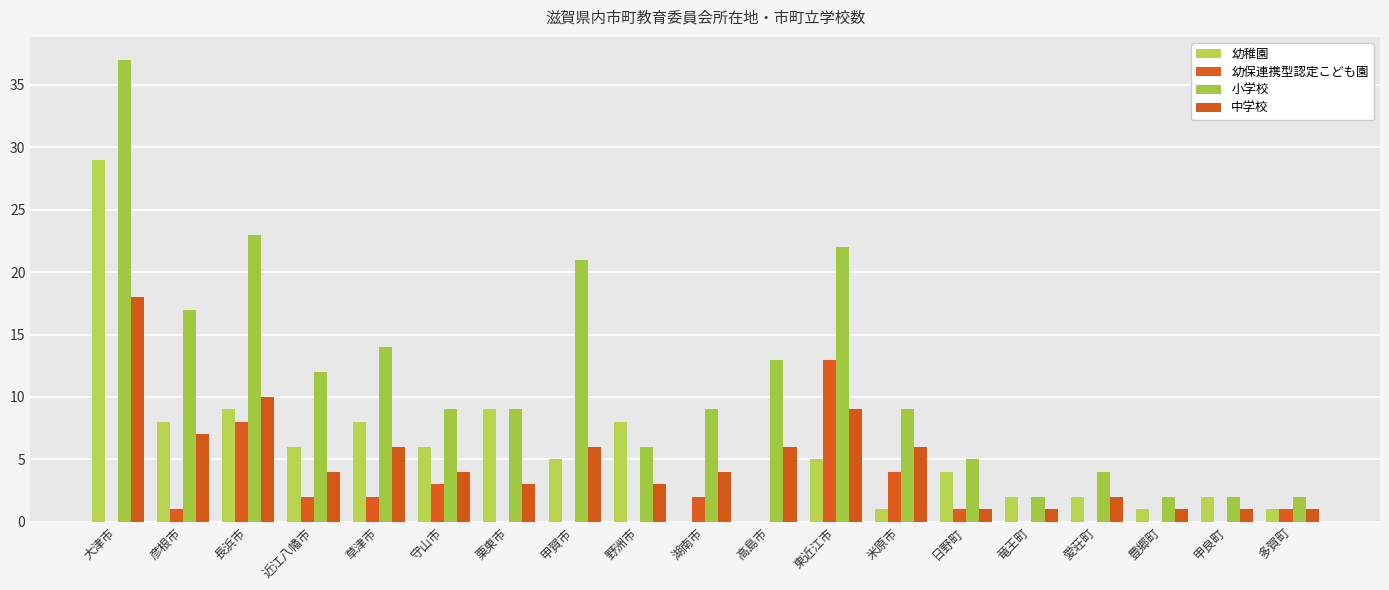

What is the label of the 14th bar from the left?

日野町